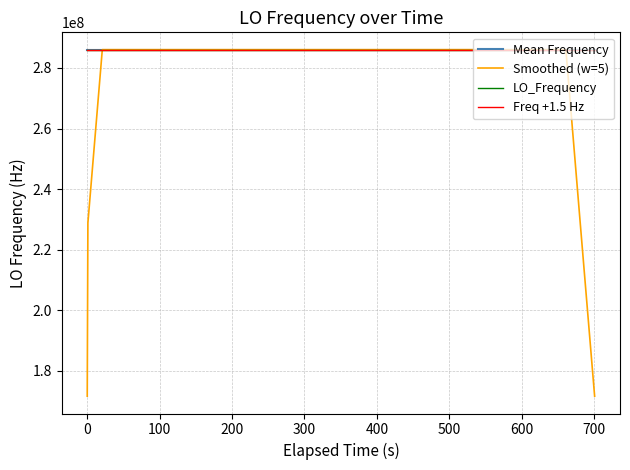

What are all the series names shown in the legend?

Mean Frequency, Smoothed (w=5), LO_Frequency, Freq +1.5 Hz